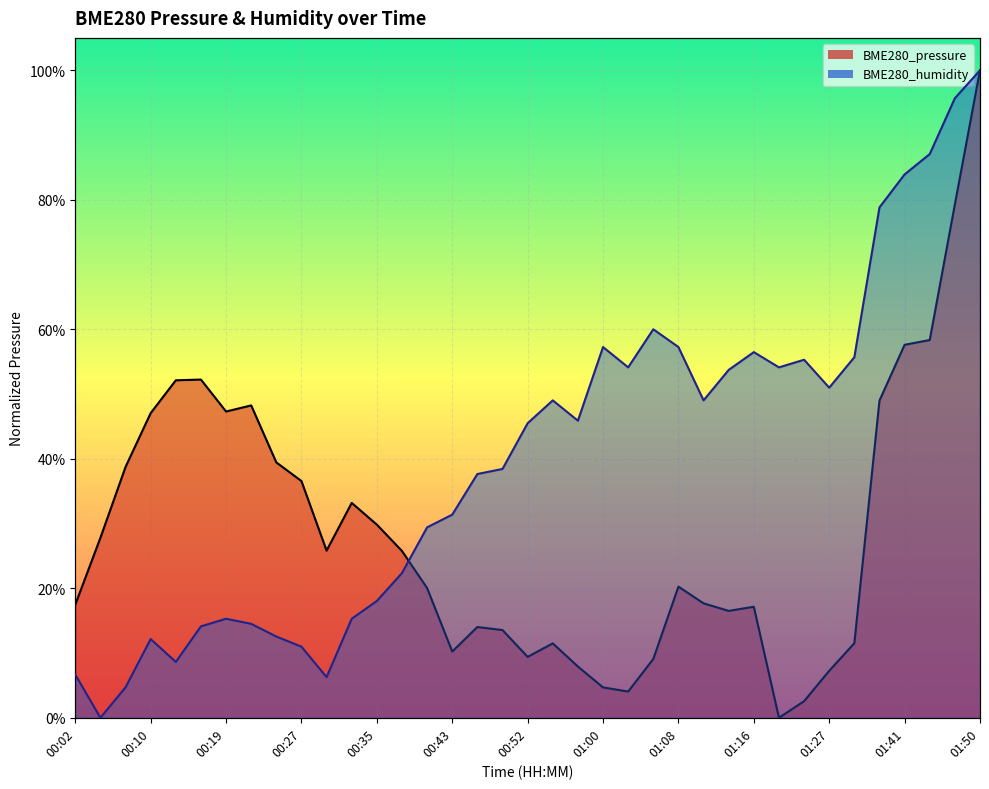

True or false: BME280_humidity has a value of 0.6 at 01:00.

True